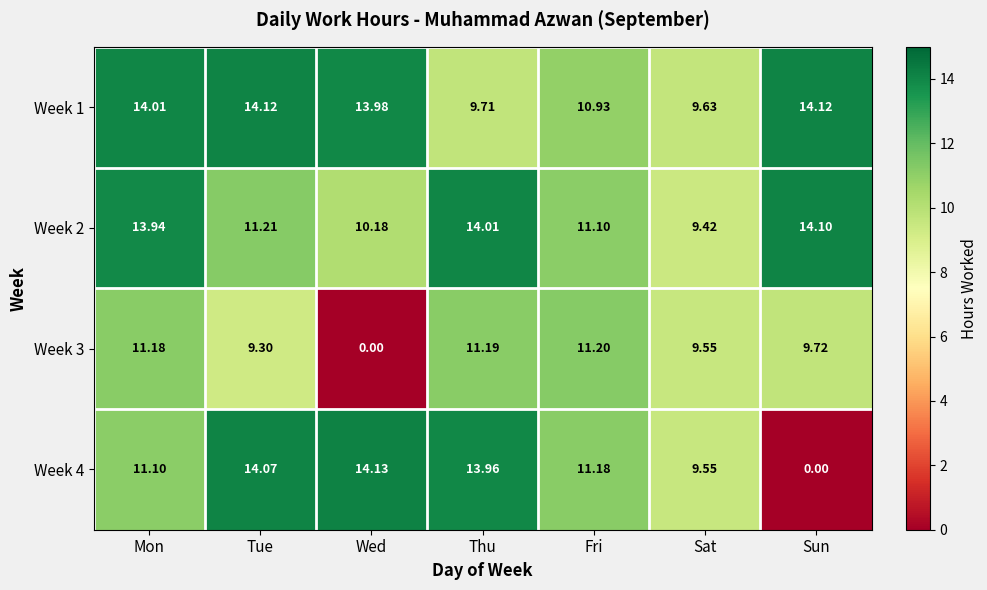

Is the value of Week 3 at Sun greater than the value of Week 2 at Thu?

No